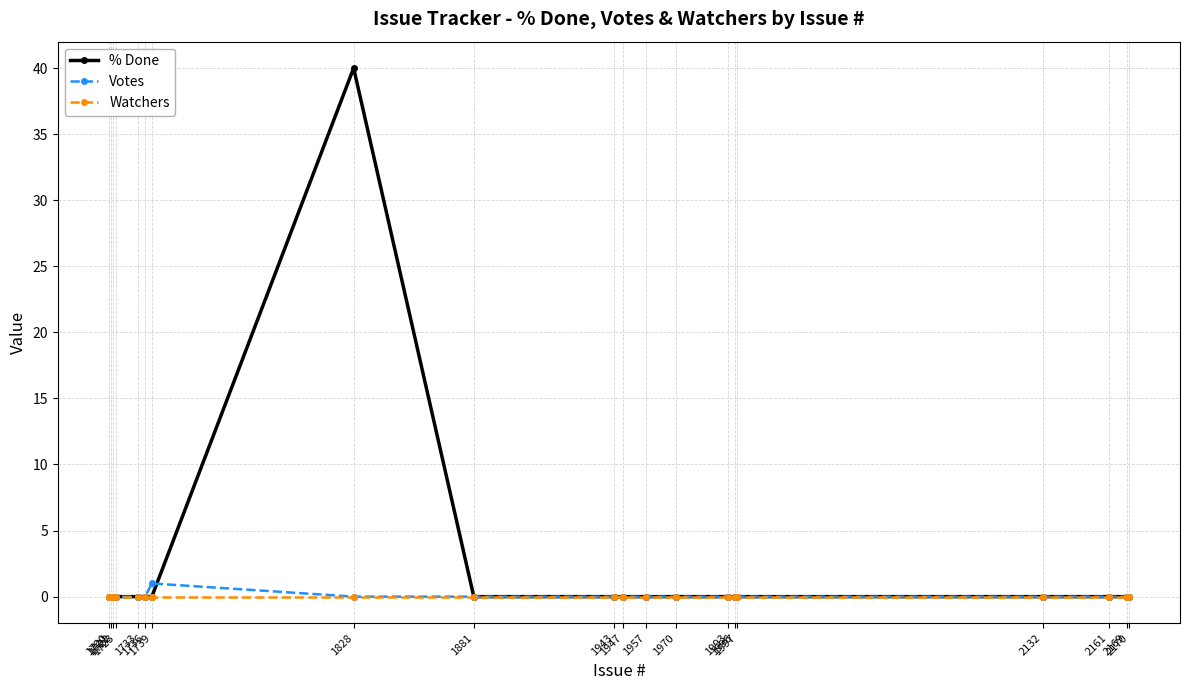

At which category does the chart reach its peak across all series?

1828